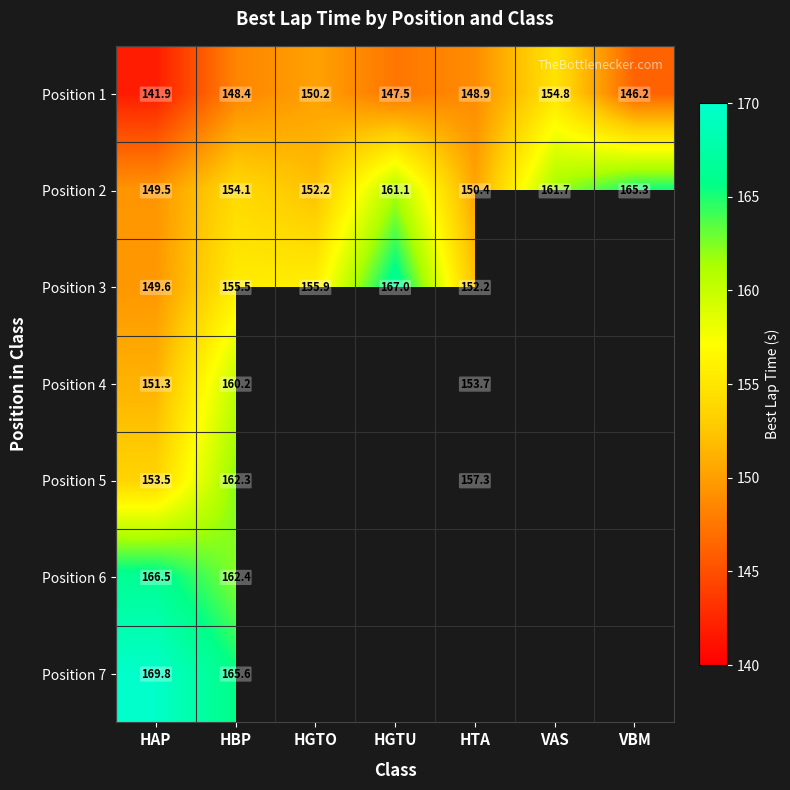

At which label does Position 2 first exceed 154?

HBP